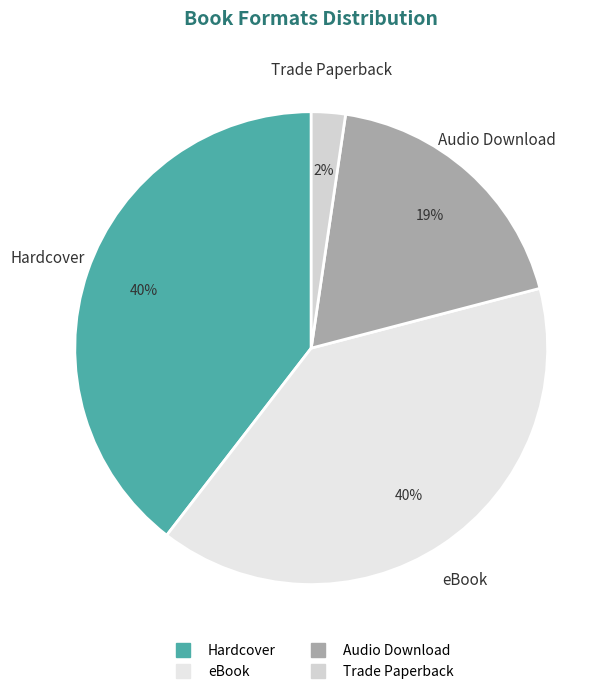

Which slice is the smallest?

Trade Paperback